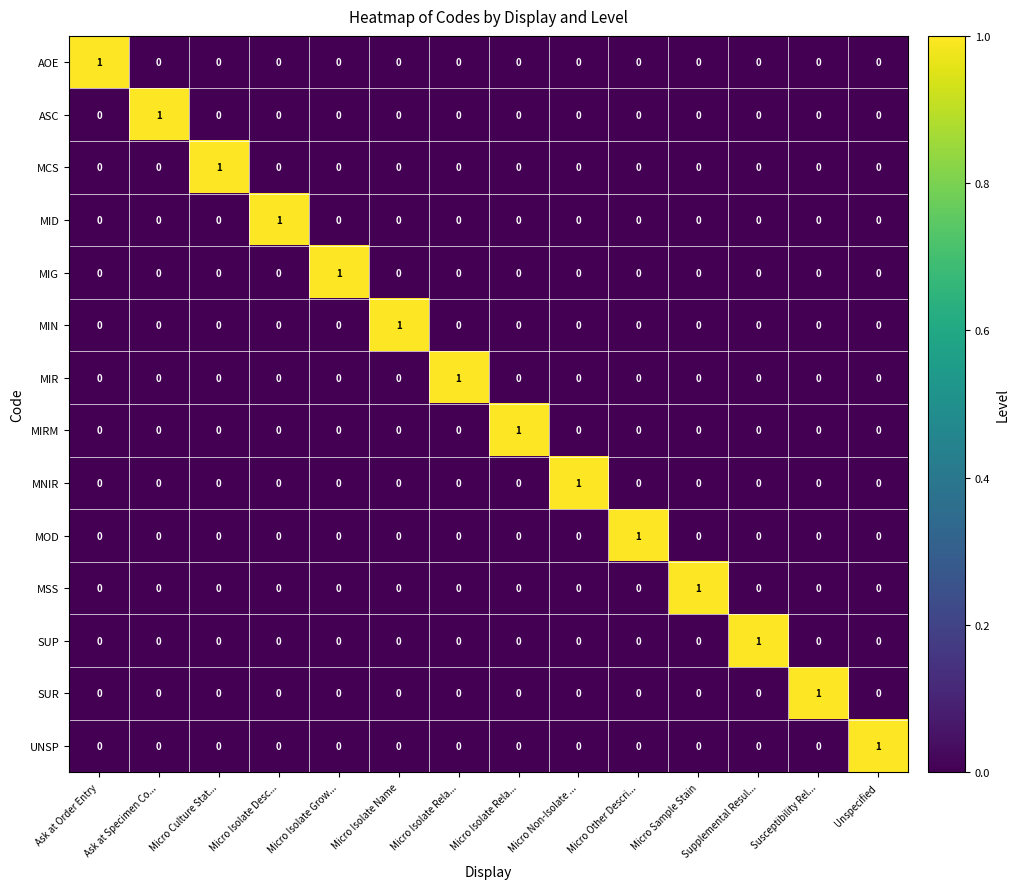

Which category has the highest value across all series?

Ask at Order Entry